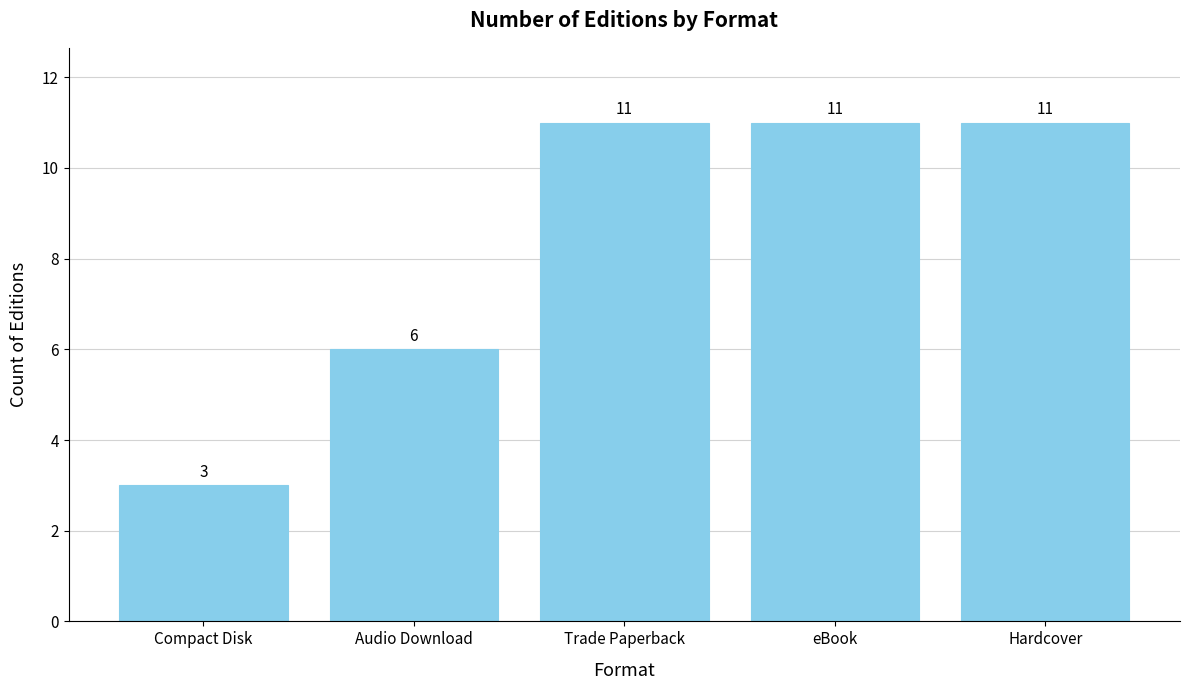

Is it true that the value at Audio Download is 9?

False